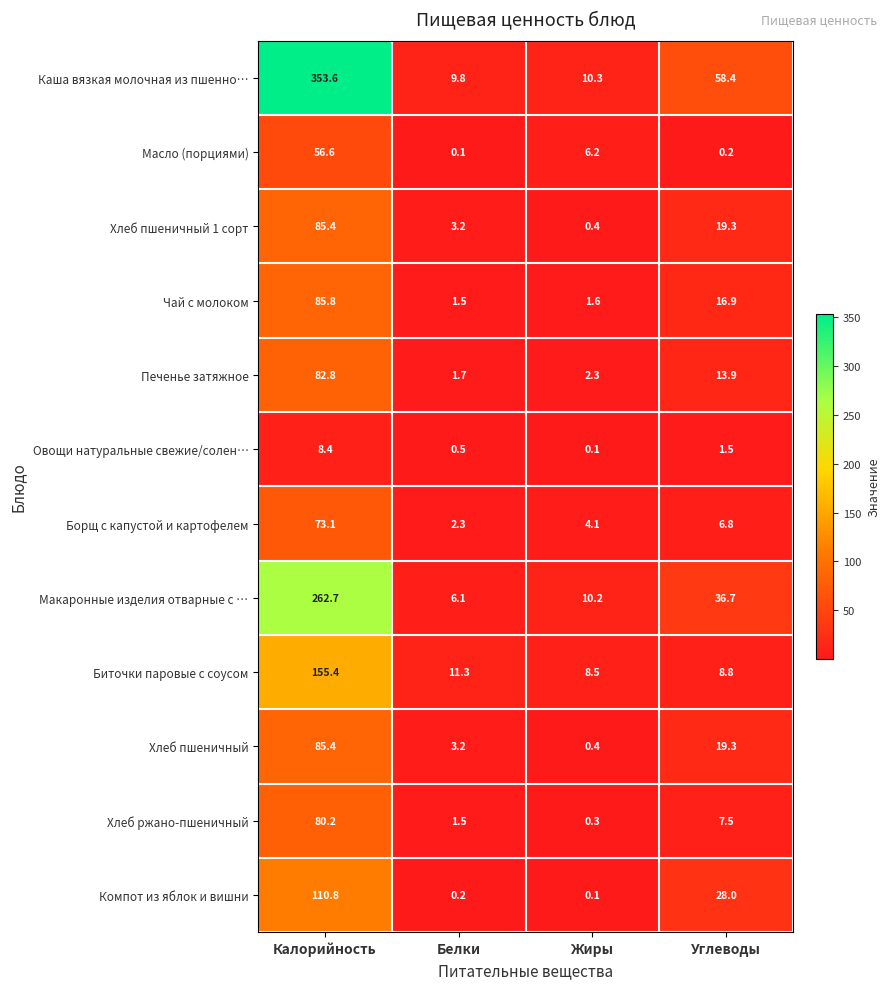

Between Белки and Углеводы, which series saw the biggest shift?

Каша вязкая молочная из пшенно…